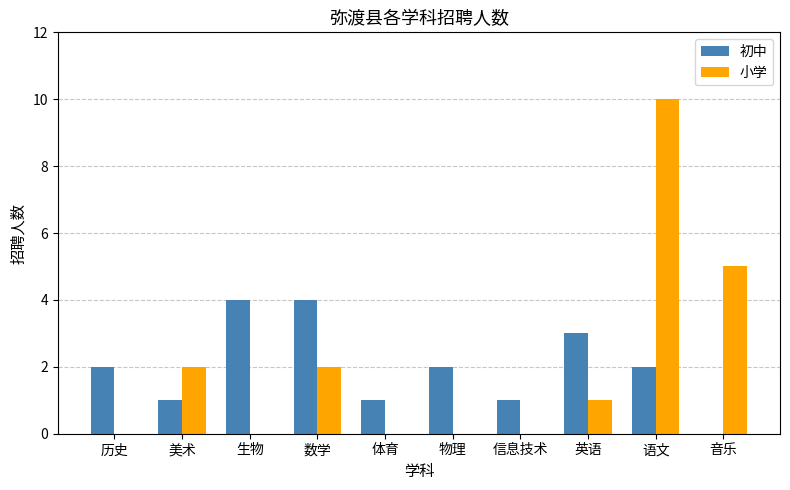

Is the value of 初中 at 物理 greater than the value of 小学 at 信息技术?

Yes